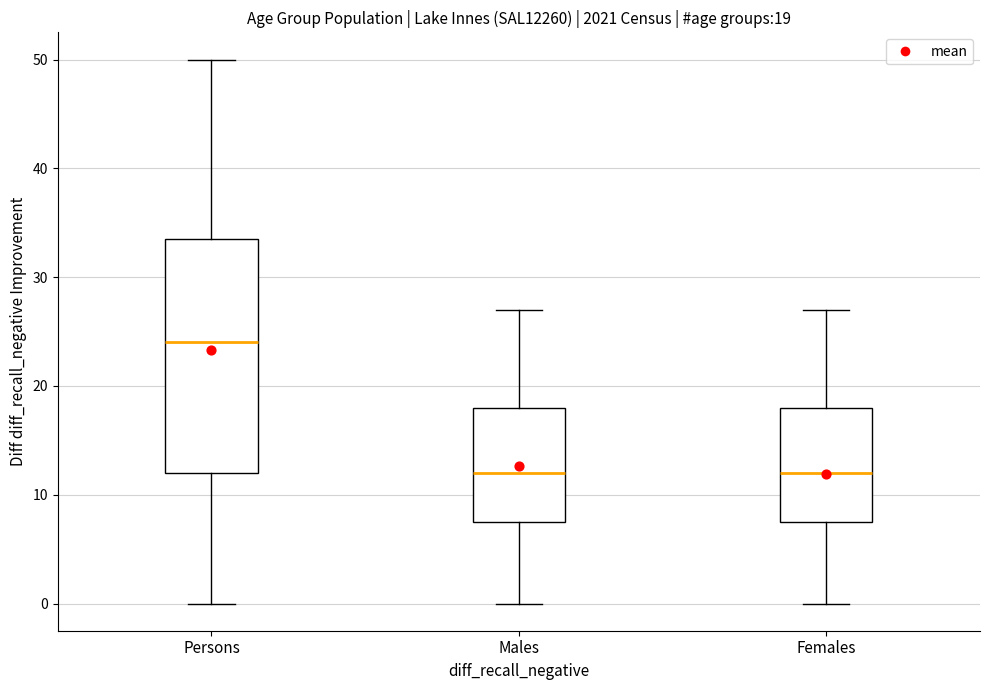

Which box has the highest median line?

Persons